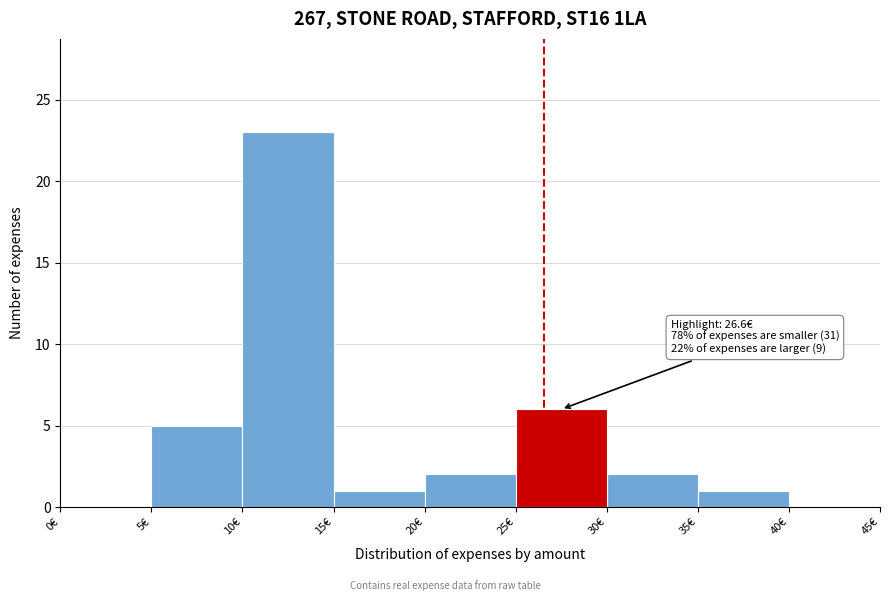

Which range on the x-axis has the tallest bar?

10 to 15